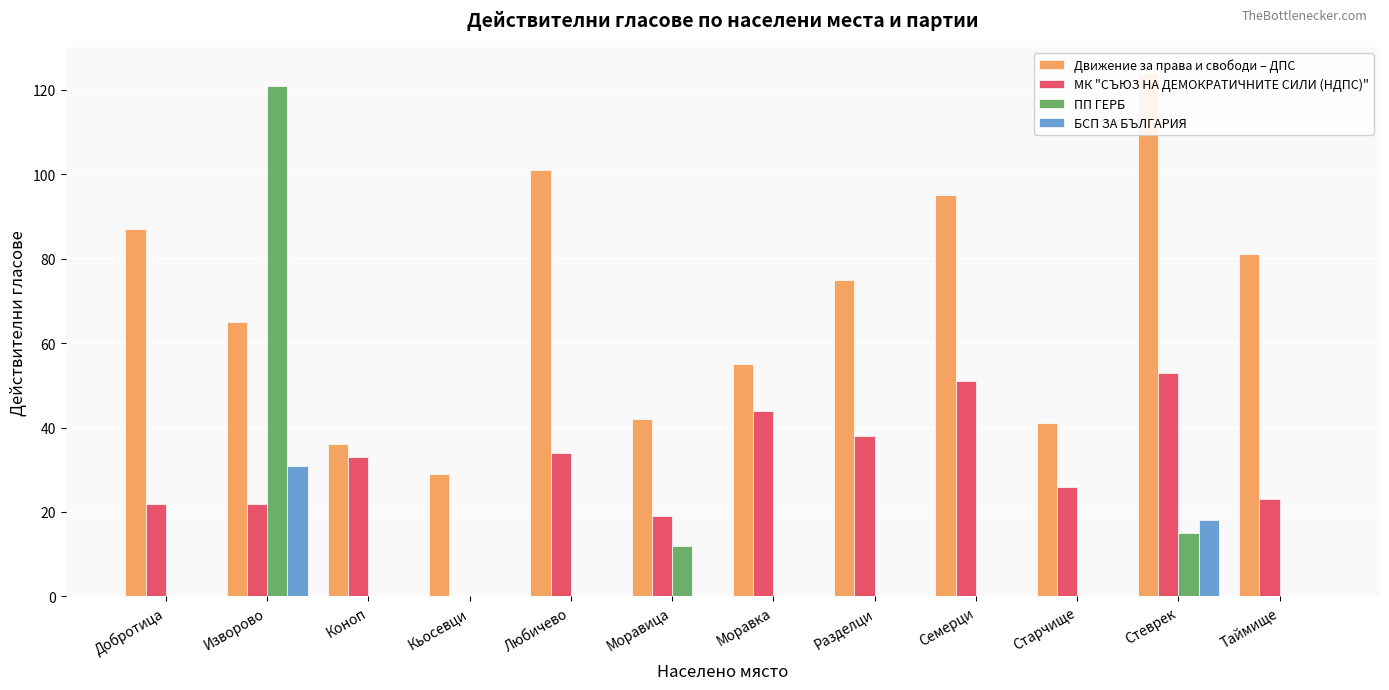

Is it true that МК "СЪЮЗ НА ДЕМОКРАТИЧНИТЕ СИЛИ (НДПС)" equals 18 at Любичево?

False